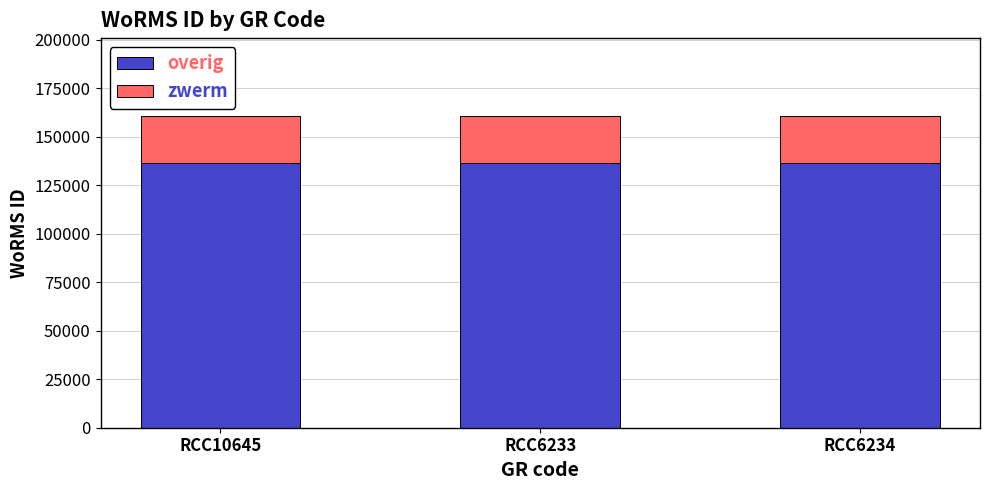

True or false: overig has a value of 45207 at RCC6234.

False